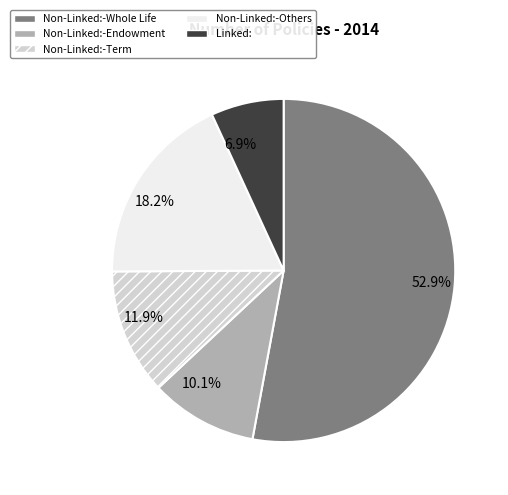

Rank the categories by value from highest to lowest.

Non-Linked:-Whole Life, Non-Linked:-Others, Non-Linked:-Term, Non-Linked:-Endowment, Linked: